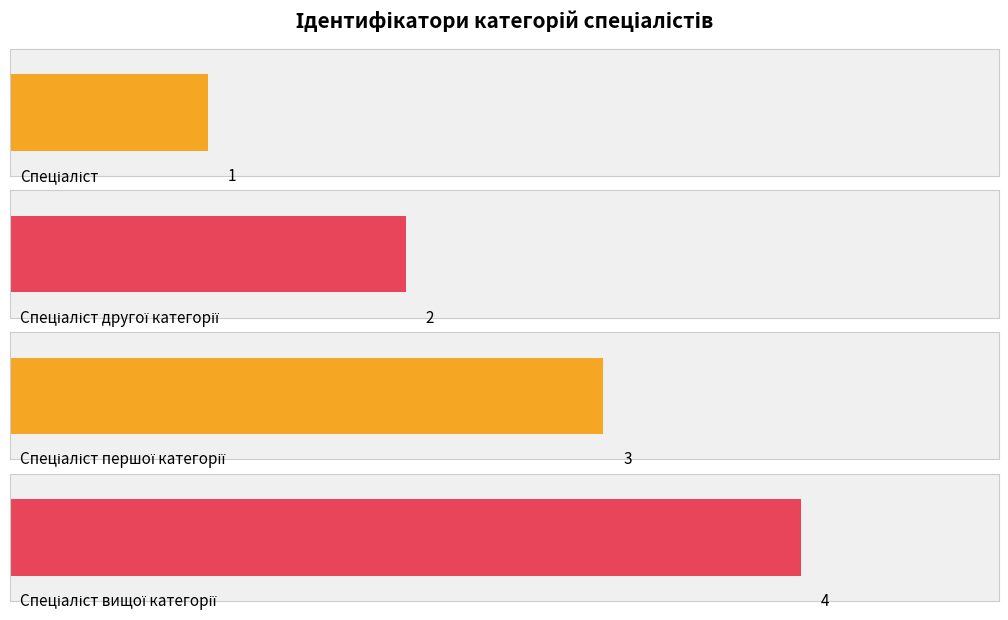

What is the change in value from Спеціаліст другої категорії to Спеціаліст першої категорії?

+1